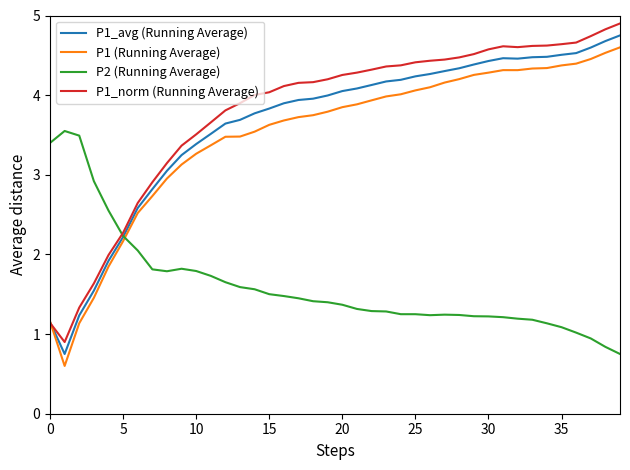

In P1_norm (Running Average), how many points are higher than both neighbors (excluding endpoints)?

1